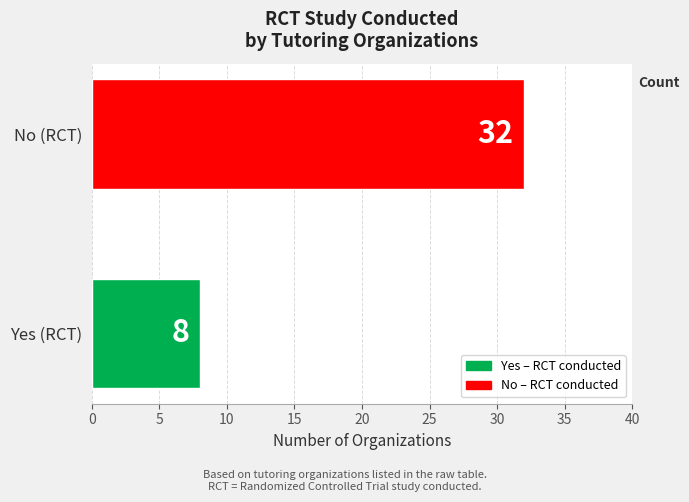

The value at No (RCT) is 32. True or false?

True